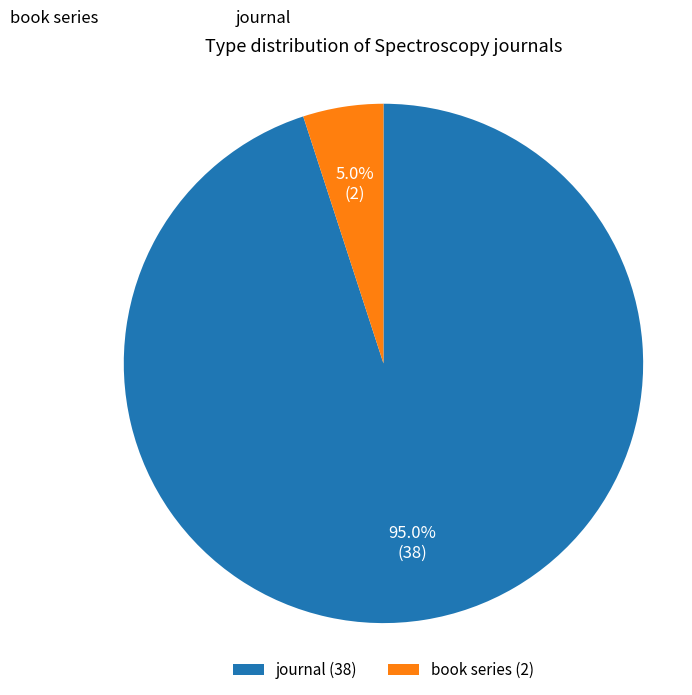

Count the number of slices in the pie.

2